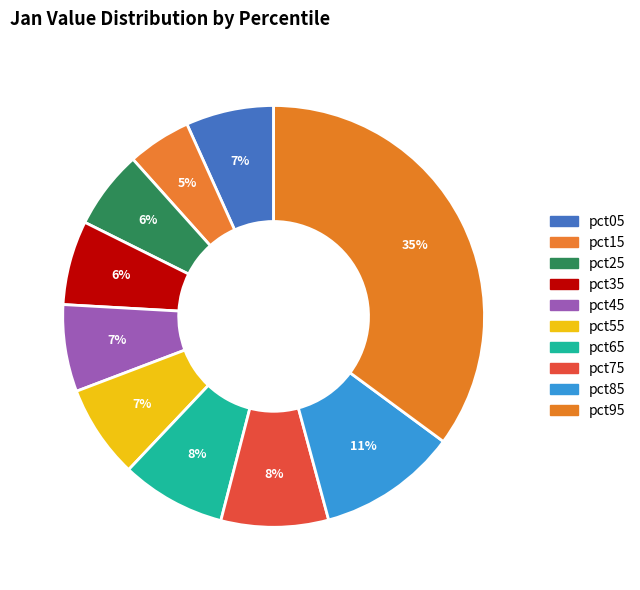

How many segments does this pie chart have?

10